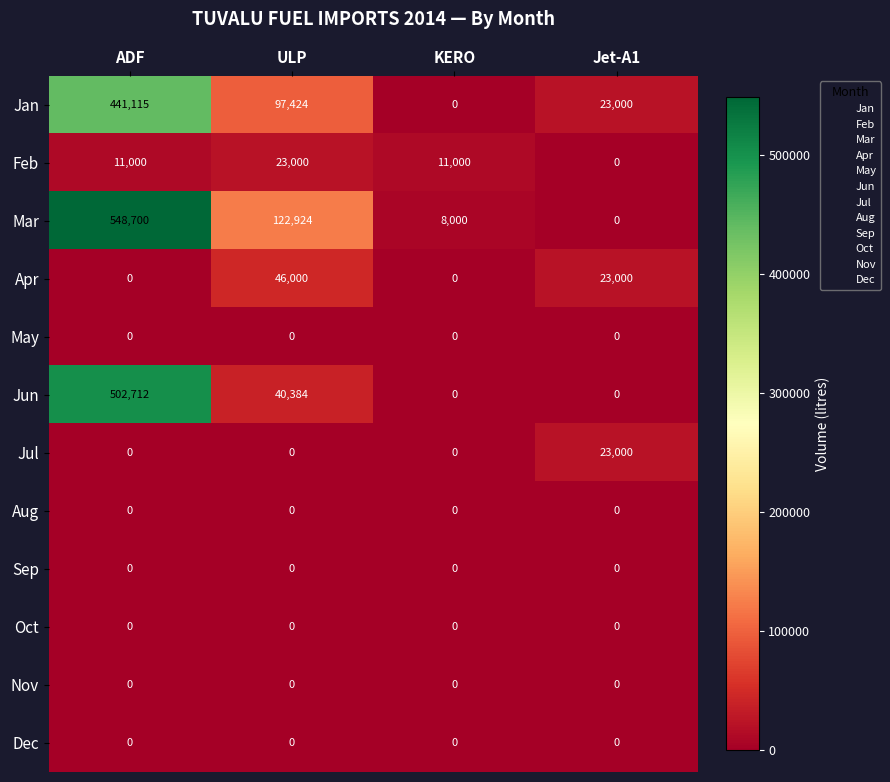

Is it true that Jun equals 336473 at ADF?

False